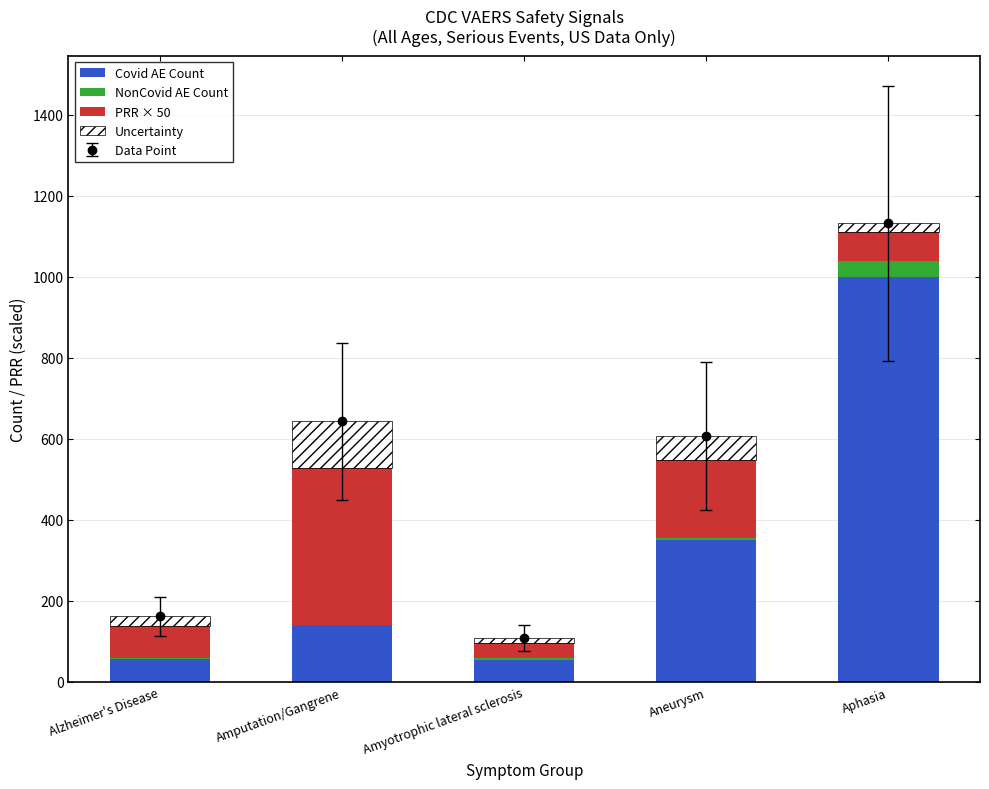

List the series in order of their peak value, lowest first.

NonCovid AE Count, Uncertainty, PRR × 50, Covid AE Count